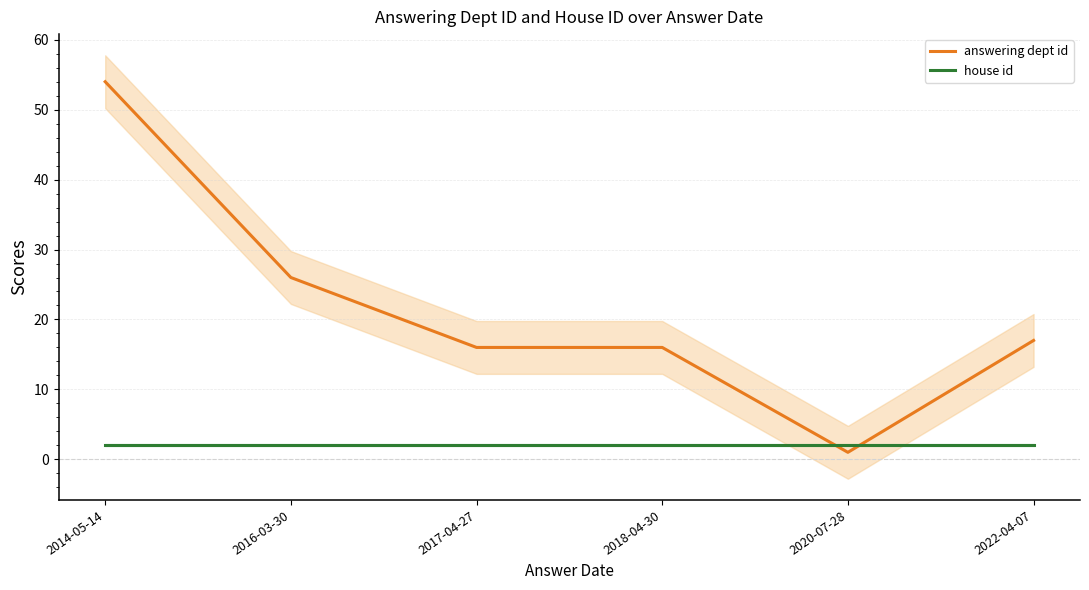

What is the average value of the answering dept id series?

22